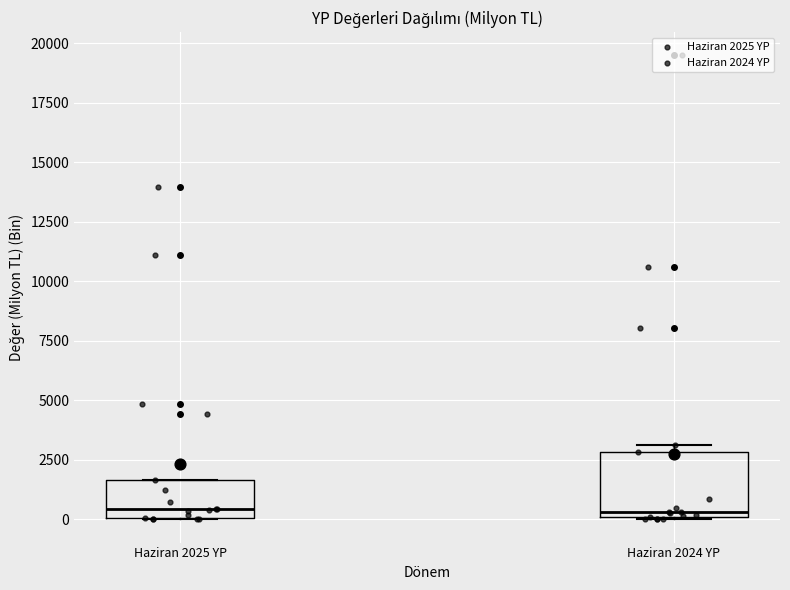

Reading left to right, transcribe this box plot: for each box, give where its median line is, the range the box spans, and where its two whiskers end, as read against the y-axis. The values are not printed on the chart, so give them approximately, as read against the axis.

Haziran 2025 YP: median 500, box 0 to 1500, whiskers 0 to 1500
Haziran 2024 YP: median 500, box 0 to 3000, whiskers 0 to 3000 (just above the box's upper edge)